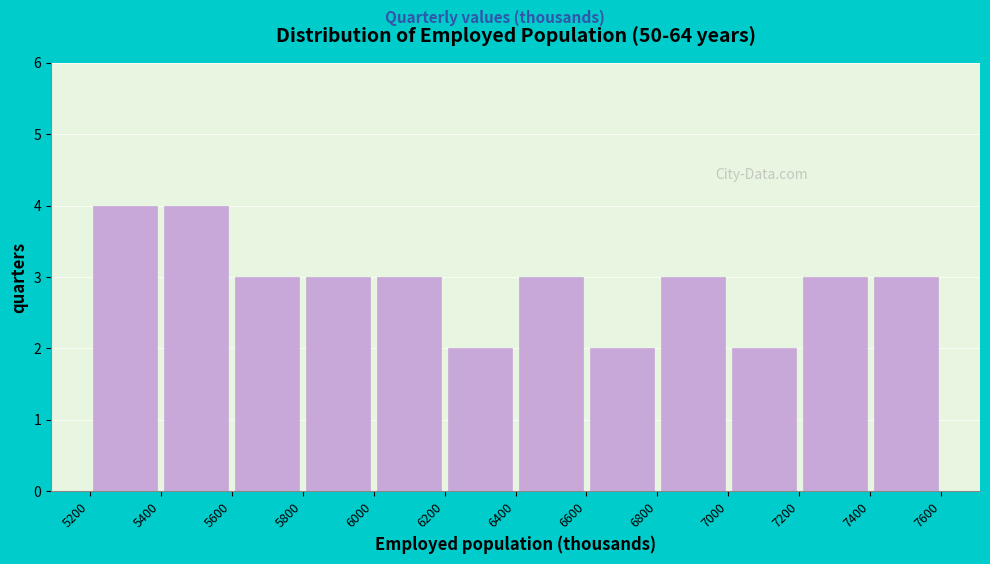

Reading left to right, transcribe this chart: for each bar, give the range it covers on the x-axis and its height. The values are not printed on the chart, so give them approximately, as read against the axis.

5200 to 5400: 4
5400 to 5600: 4
5600 to 5800: 3
5800 to 6000: 3
6000 to 6200: 3
6200 to 6400: 2
6400 to 6600: 3
6600 to 6800: 2
6800 to 7000: 3
7000 to 7200: 2
7200 to 7400: 3
7400 to 7600: 3